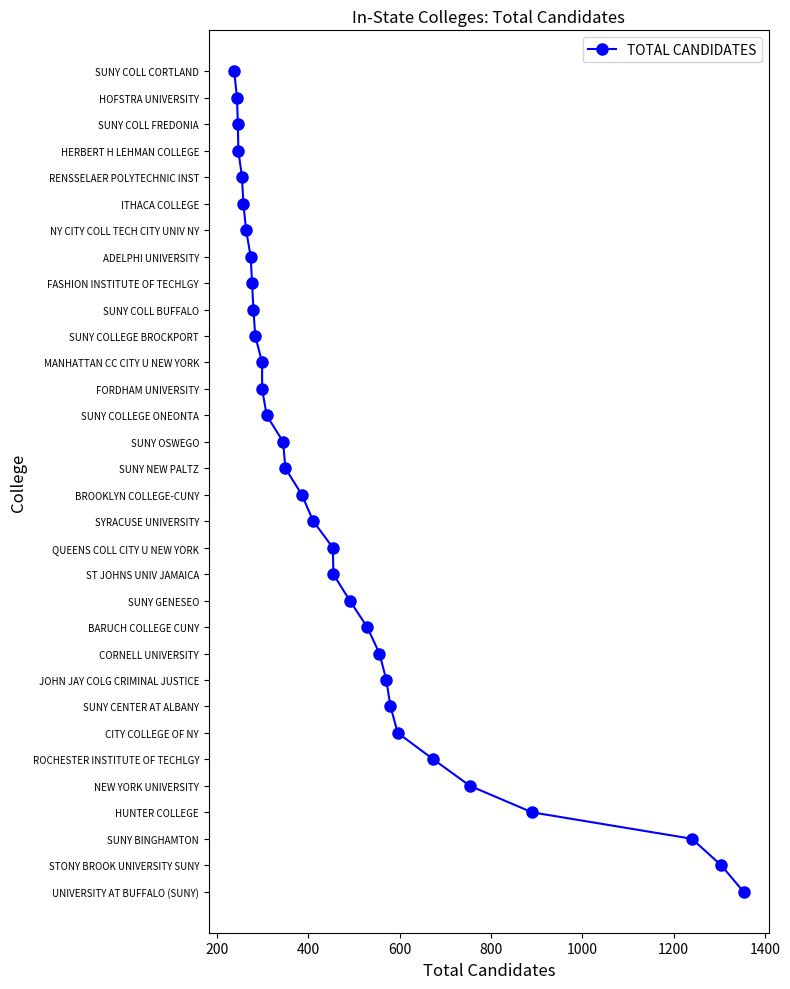

True or false: there are more than 2 points higher than both neighbors.

False